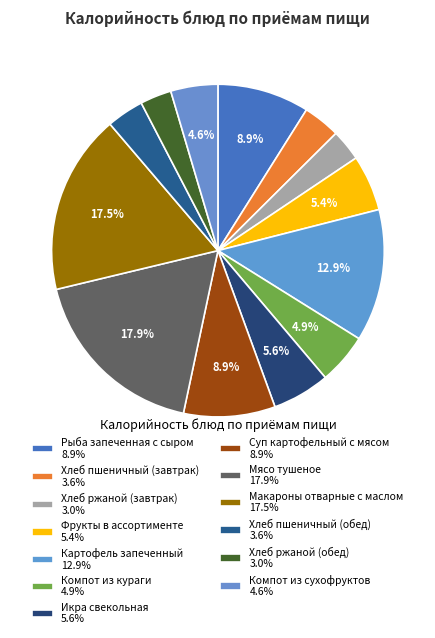

What percentage is NOT represented by Компот из сухофруктов?

95.4%